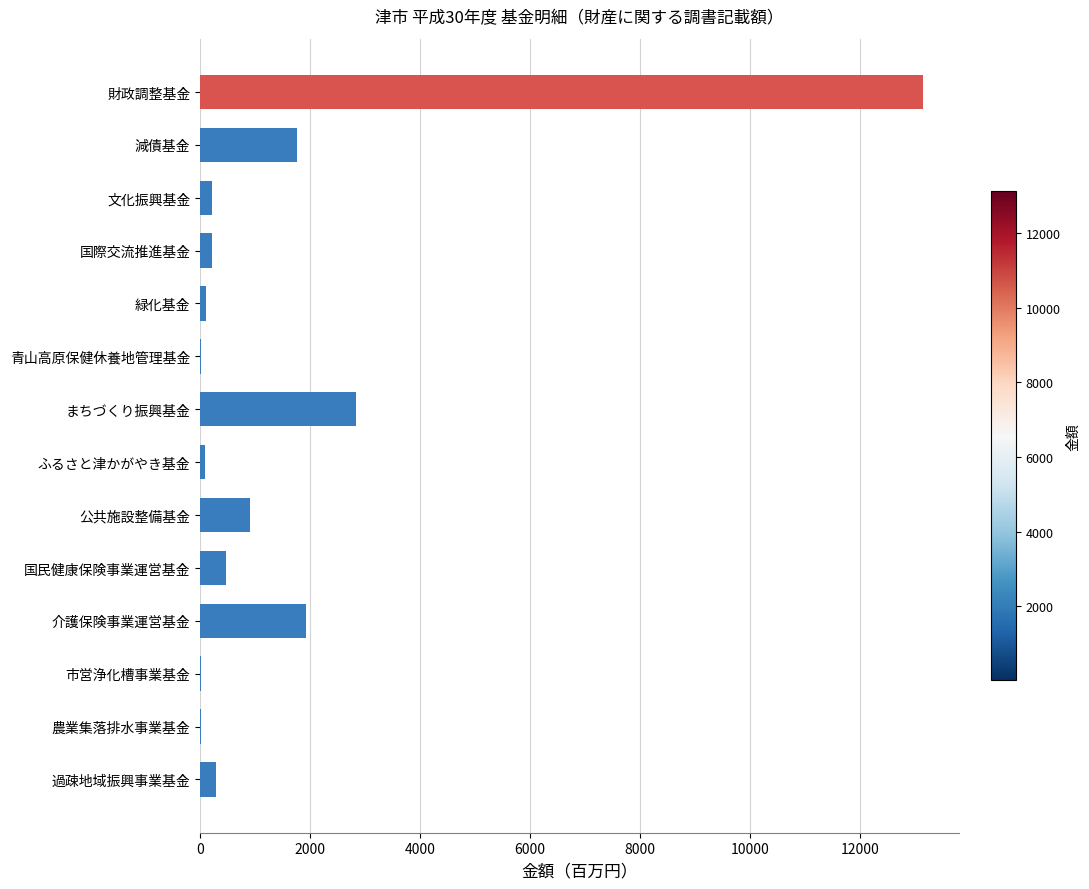

Which has a higher value, 介護保険事業運営基金 or 国際交流推進基金?

介護保険事業運営基金